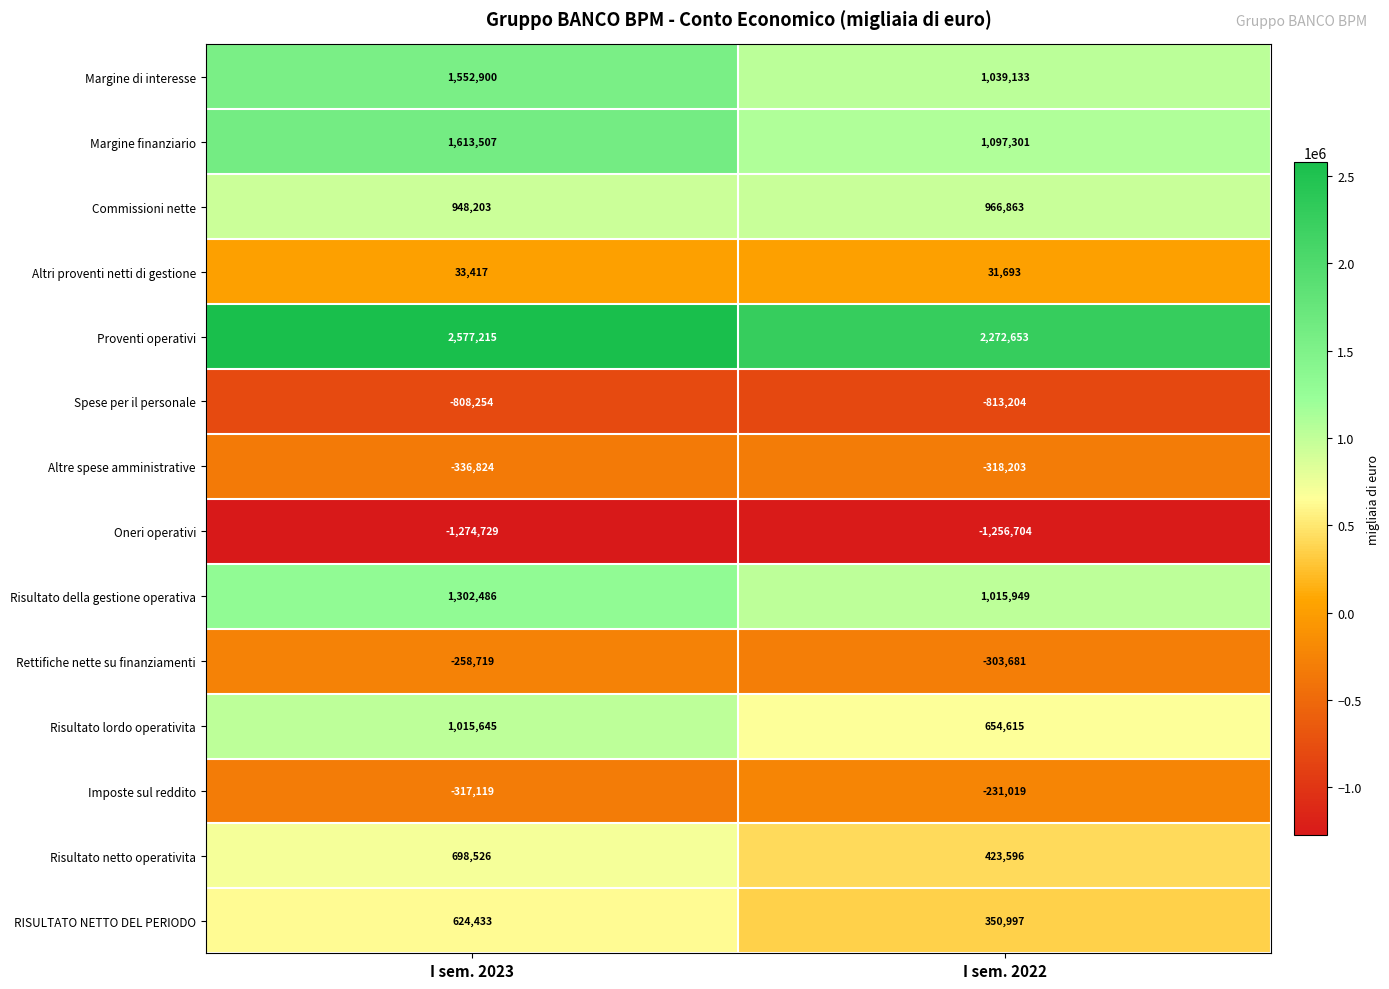

The value of Commissioni nette at I sem. 2023 is 948203. True or false?

True